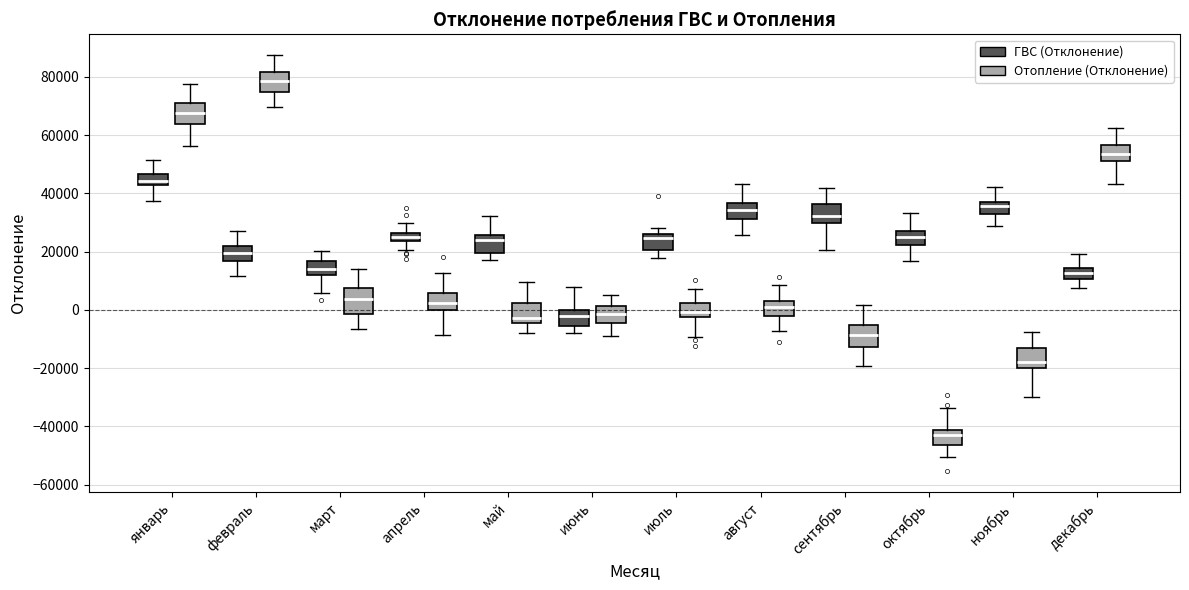

Which box's median line is the lowest?

октябрь (Отопление (Отклонение))